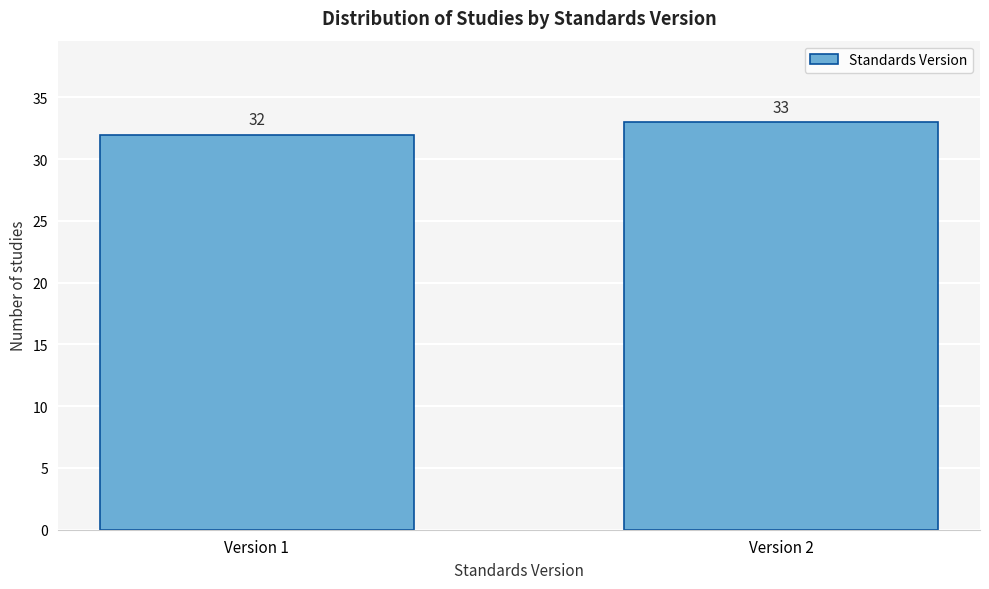

Reading left to right, transcribe all the data shown in this chart.

Version 1=32	Version 2=33